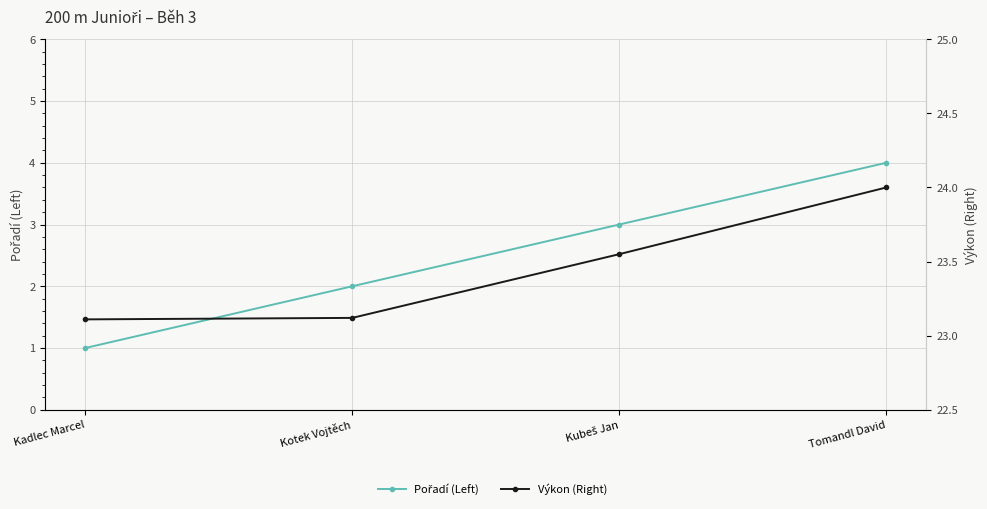

What is the difference between the maximum and minimum values in the Výkon (Right) series?

0.9